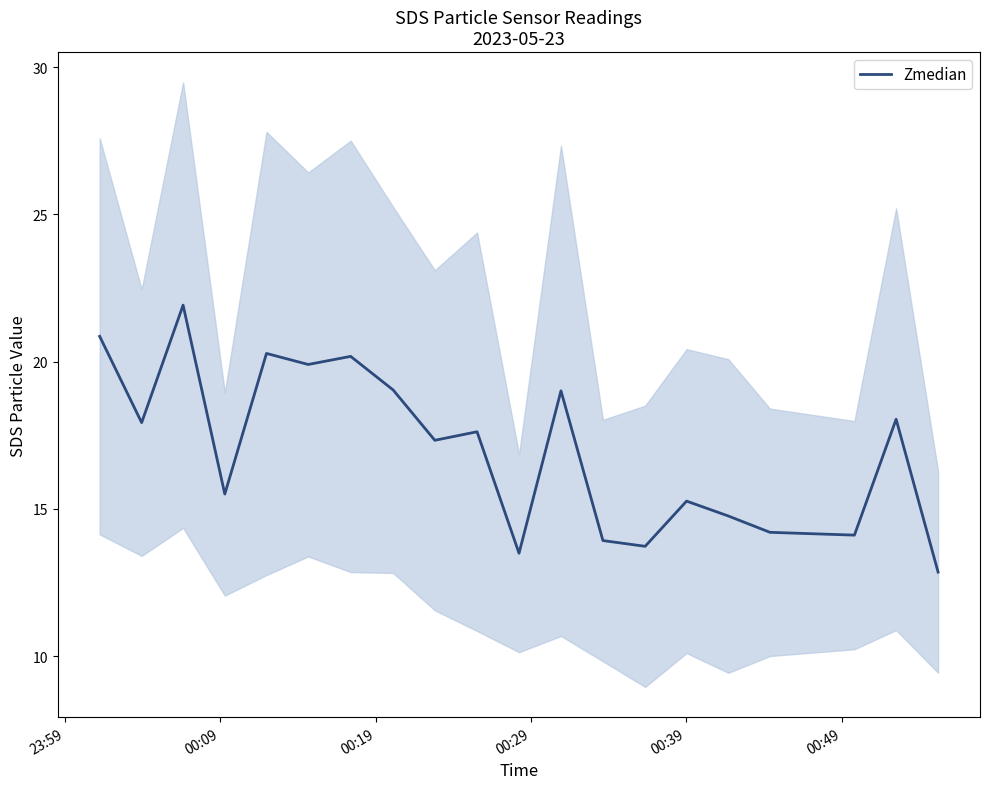

How many data points does each series have?

20